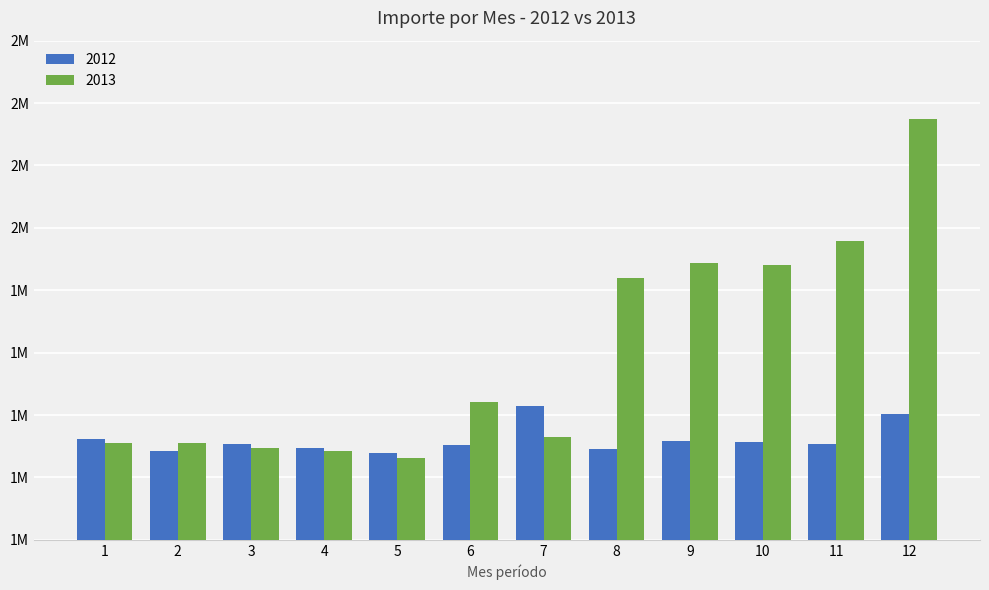

What are all the series names shown in the legend?

2012, 2013